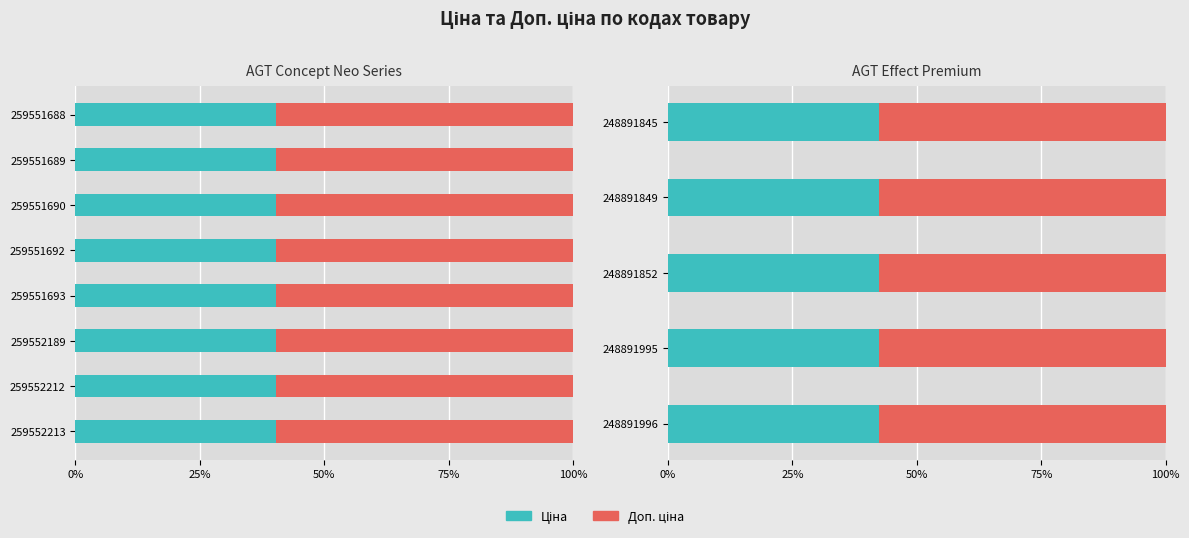

What is the greatest value displayed?

1017.2